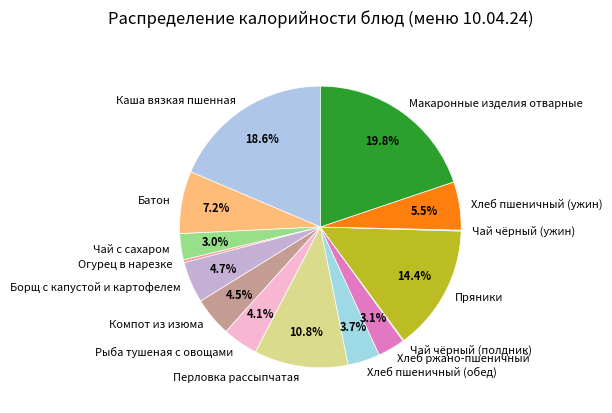

Which slice is the largest?

Макаронные изделия отварные